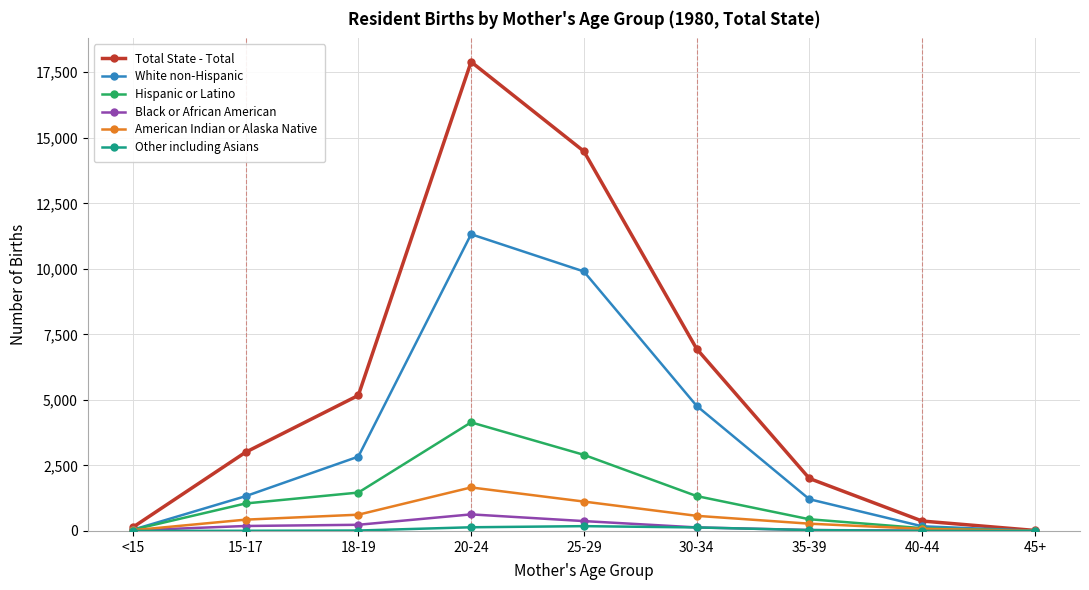

True or false: Hispanic or Latino has more than 0 interior local peaks.

True